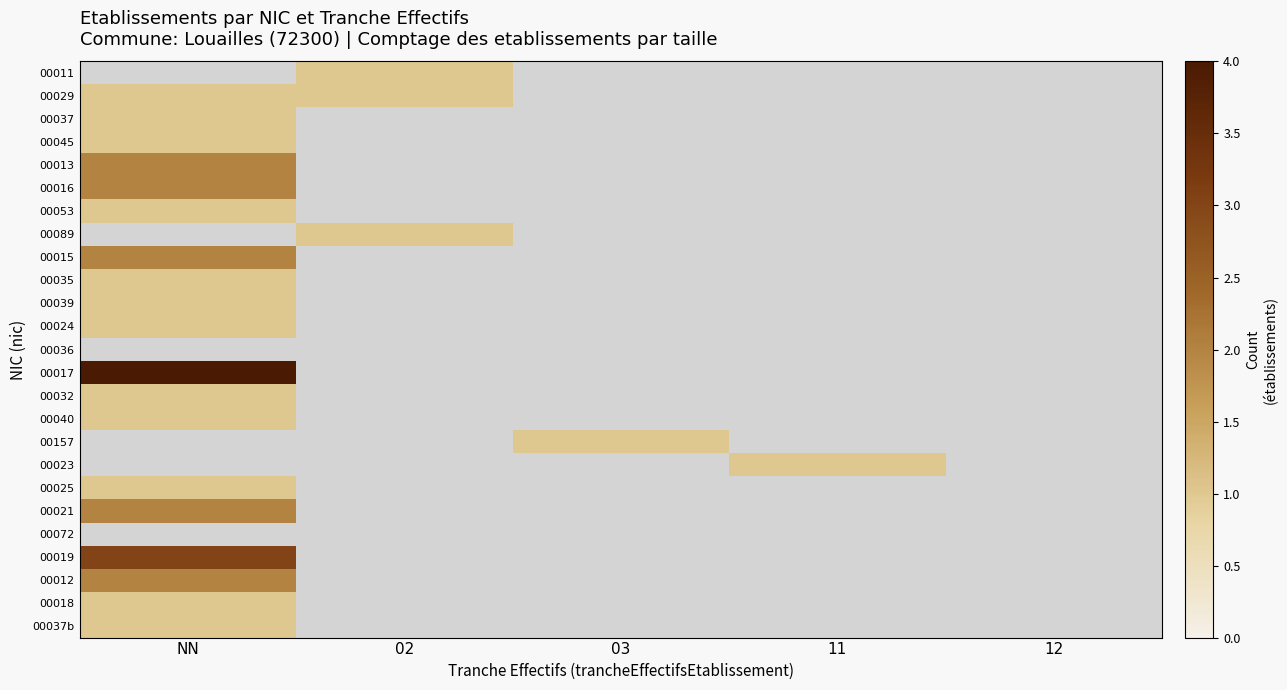

Reading right to left, what are all the values shown in this chart?

00011: 12=0	11=0	03=0	02=1	NN=0
00029: 12=0	11=0	03=0	02=1	NN=1
00037: 12=0	11=0	03=0	02=0	NN=1
00045: 12=0	11=0	03=0	02=0	NN=1
00013: 12=0	11=0	03=0	02=0	NN=2
00016: 12=0	11=0	03=0	02=0	NN=2
00053: 12=0	11=0	03=0	02=0	NN=1
00089: 12=0	11=0	03=0	02=1	NN=0
00015: 12=0	11=0	03=0	02=0	NN=2
00035: 12=0	11=0	03=0	02=0	NN=1
00039: 12=0	11=0	03=0	02=0	NN=1
00024: 12=0	11=0	03=0	02=0	NN=1
00036: 12=0	11=0	03=0	02=0	NN=0
00017: 12=0	11=0	03=0	02=0	NN=4
00032: 12=0	11=0	03=0	02=0	NN=1
00040: 12=0	11=0	03=0	02=0	NN=1
00157: 12=0	11=0	03=1	02=0	NN=0
00023: 12=0	11=1	03=0	02=0	NN=0
00025: 12=0	11=0	03=0	02=0	NN=1
00021: 12=0	11=0	03=0	02=0	NN=2
00072: 12=0	11=0	03=0	02=0	NN=0
00019: 12=0	11=0	03=0	02=0	NN=3
00012: 12=0	11=0	03=0	02=0	NN=2
00018: 12=0	11=0	03=0	02=0	NN=1
00037b: 12=0	11=0	03=0	02=0	NN=1